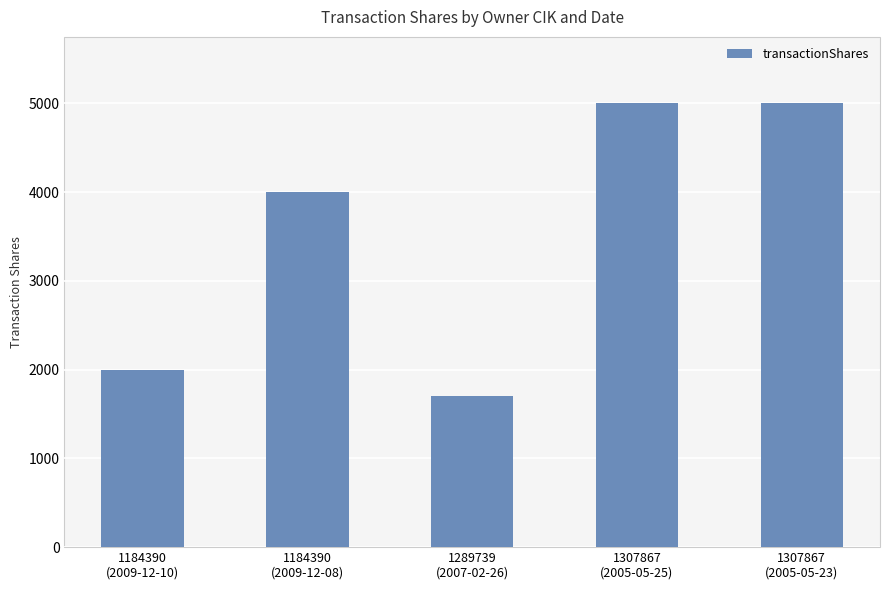

What is the change in value from 1184390
(2009-12-10) to 1289739
(2007-02-26)?

-300